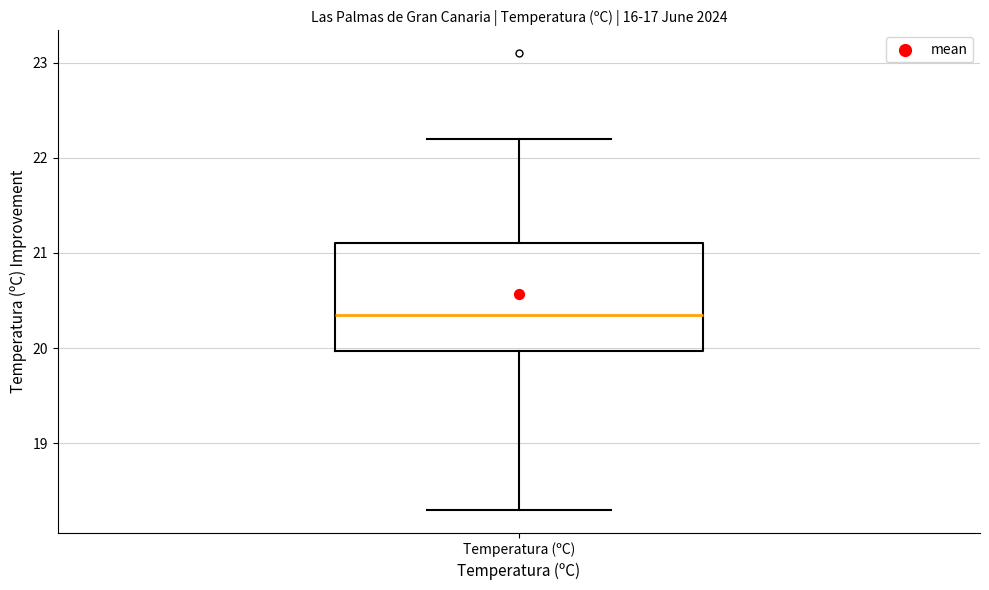

Transcribe this box plot: give where the median line is, the range the box spans, and where the two whiskers end, as read against the y-axis. The values are not printed on the chart, so give them approximately, as read against the axis.

median 20.4, box 20.0 to 21.1, whiskers 18.3 to 22.2